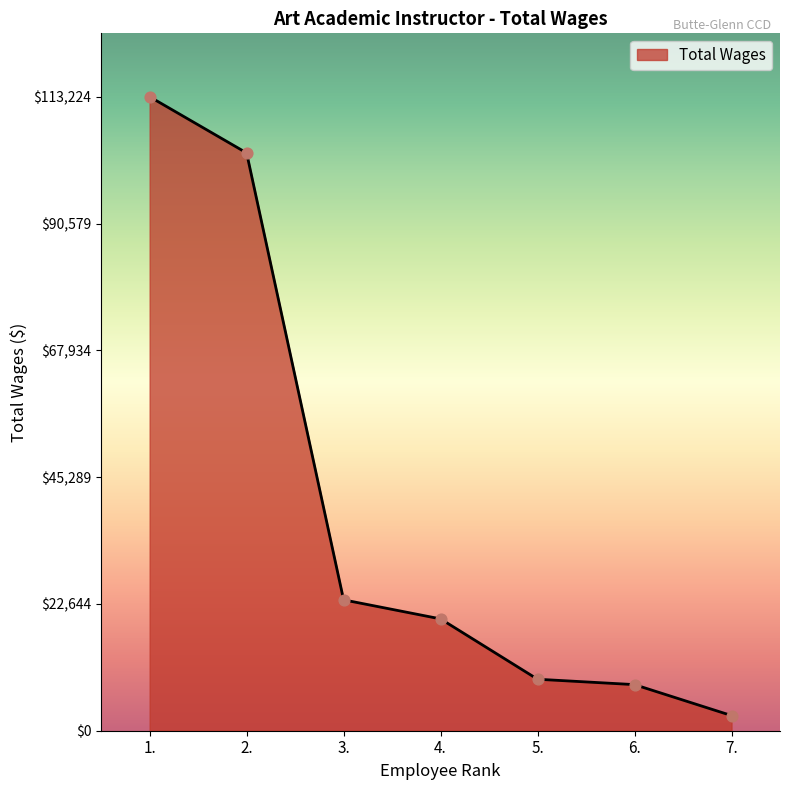

Between 4. and 1., which is larger?

1.